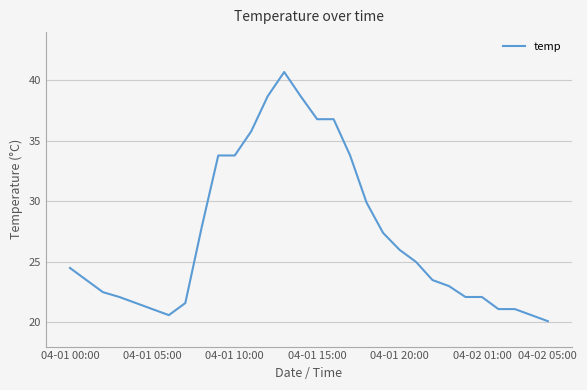

What is the smallest value displayed?

20.1